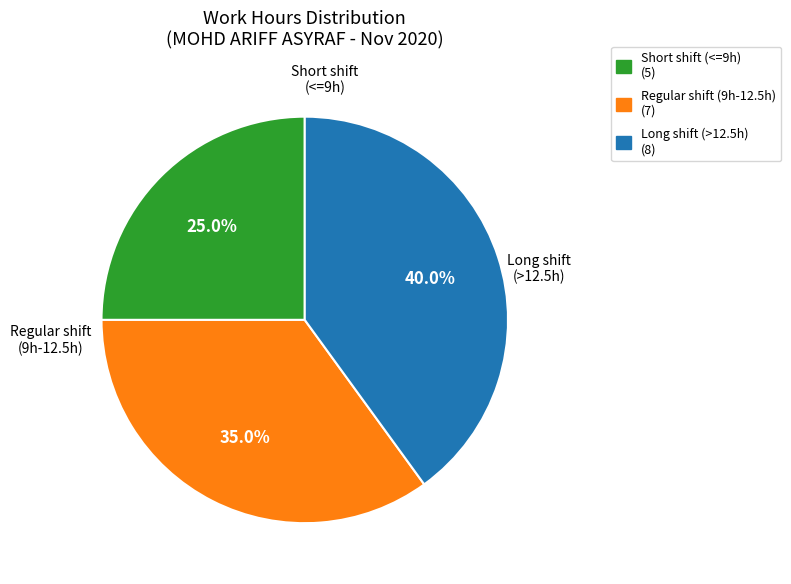

Rank the categories by value from highest to lowest.

Long shift (>12.5h) (8), Regular shift (9h-12.5h) (7), Short shift (<=9h) (5)